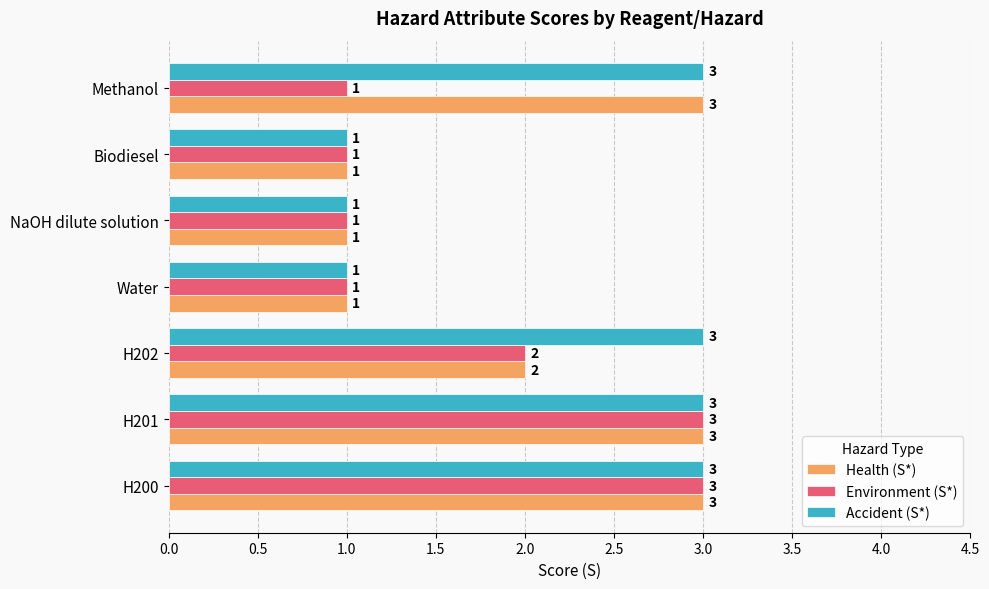

What are all the series names shown in the legend?

Health (S*), Environment (S*), Accident (S*)